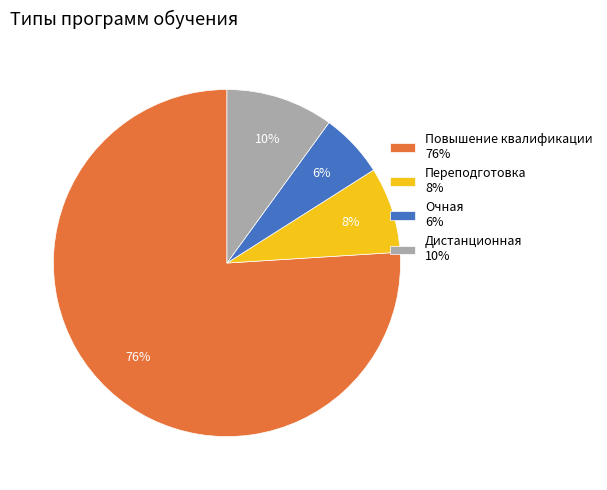

The Повышение квалификации 76% slice represents 90% of the pie. True or false?

False